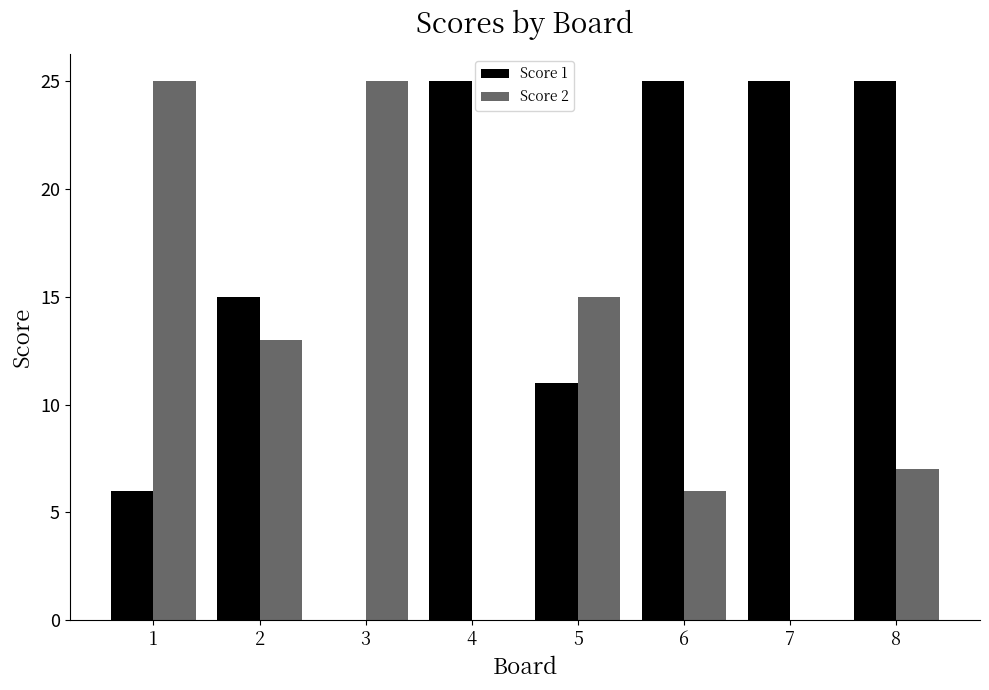

Is the value of Score 2 at 6 greater than the value of Score 1 at 5?

No